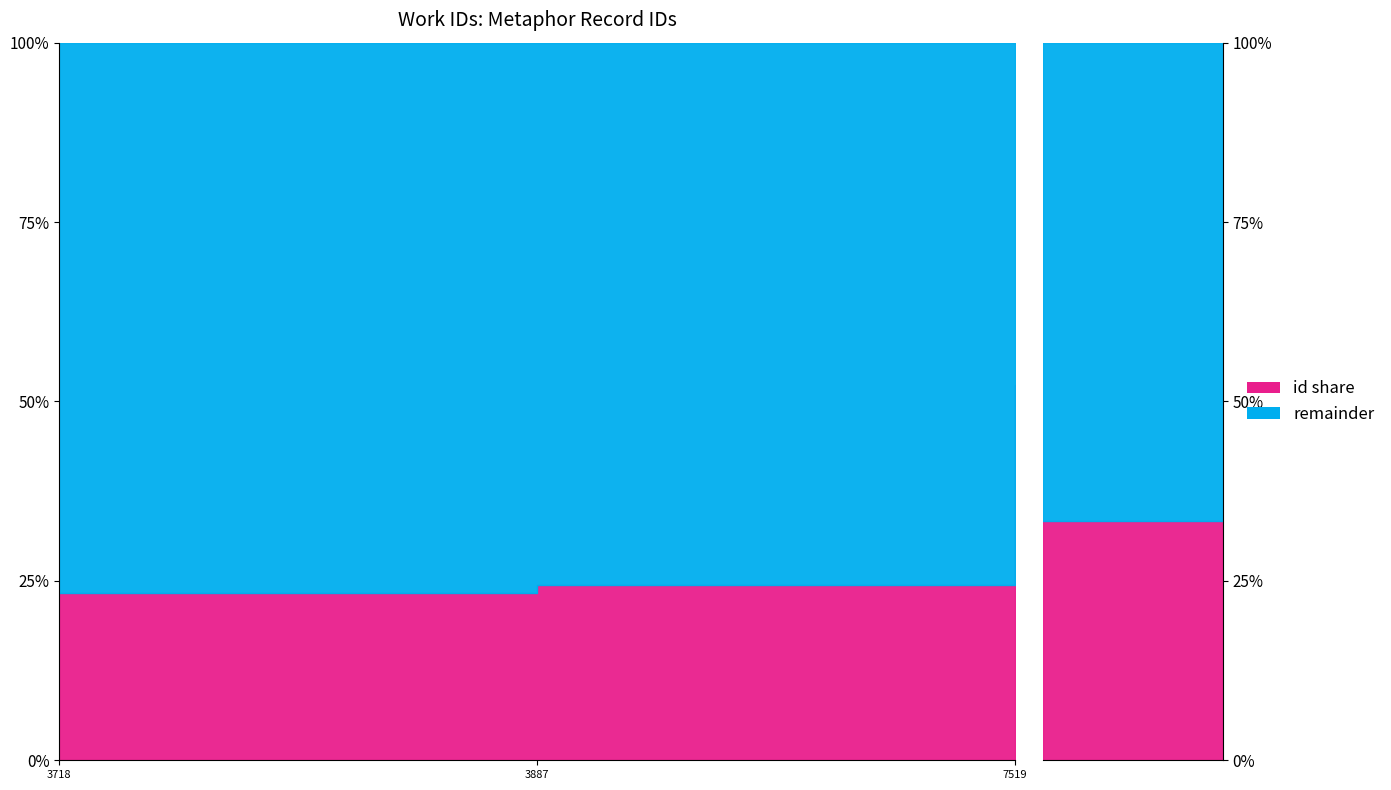

List the labels in order of value, largest first.

7519, 3887, 3718